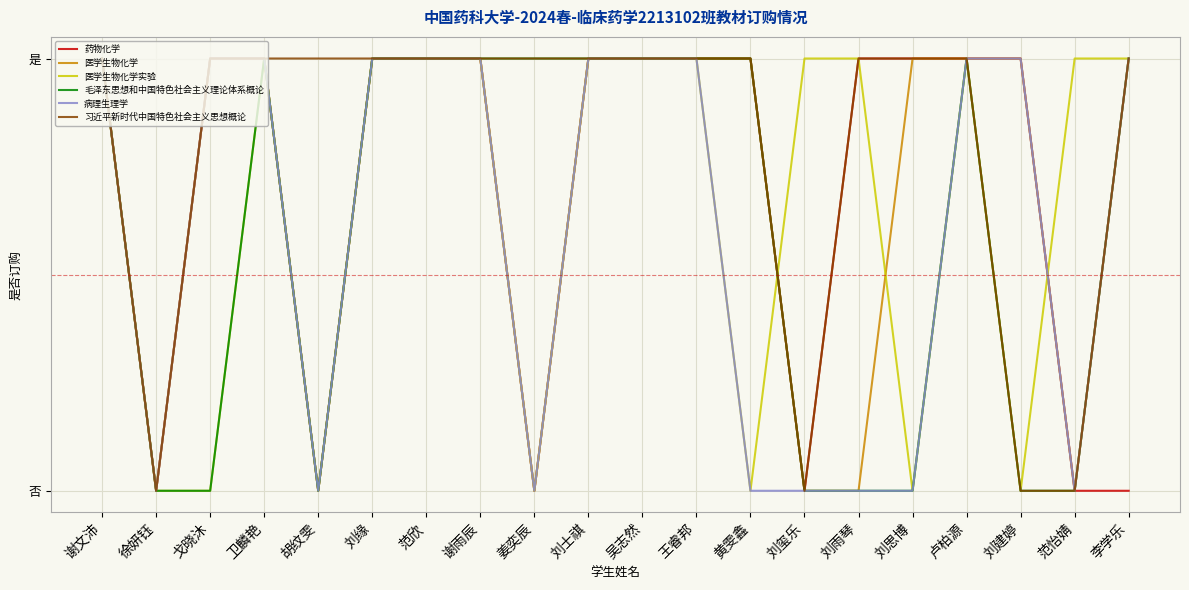

Which series has the largest range (max minus min)?

药物化学